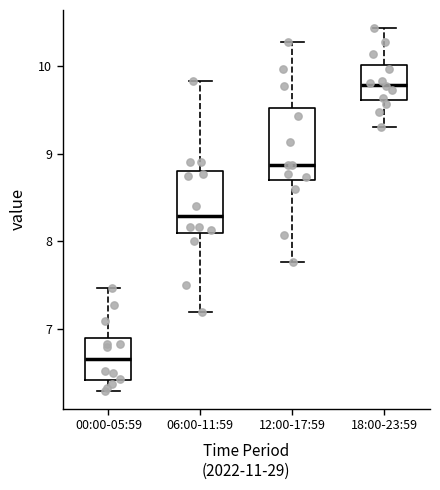

Where does the median line of the box for 18:00-23:59 sit on the y-axis? The values are not printed on the chart, so give them approximately, as read against the axis.

9.8